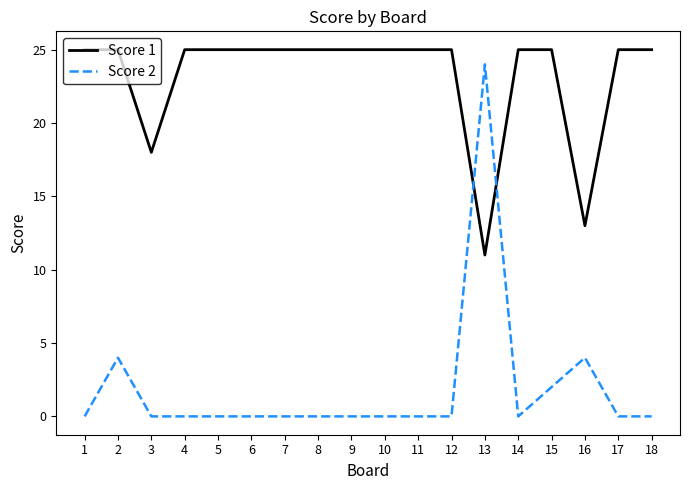

What are all the series names shown in the legend?

Score 1, Score 2